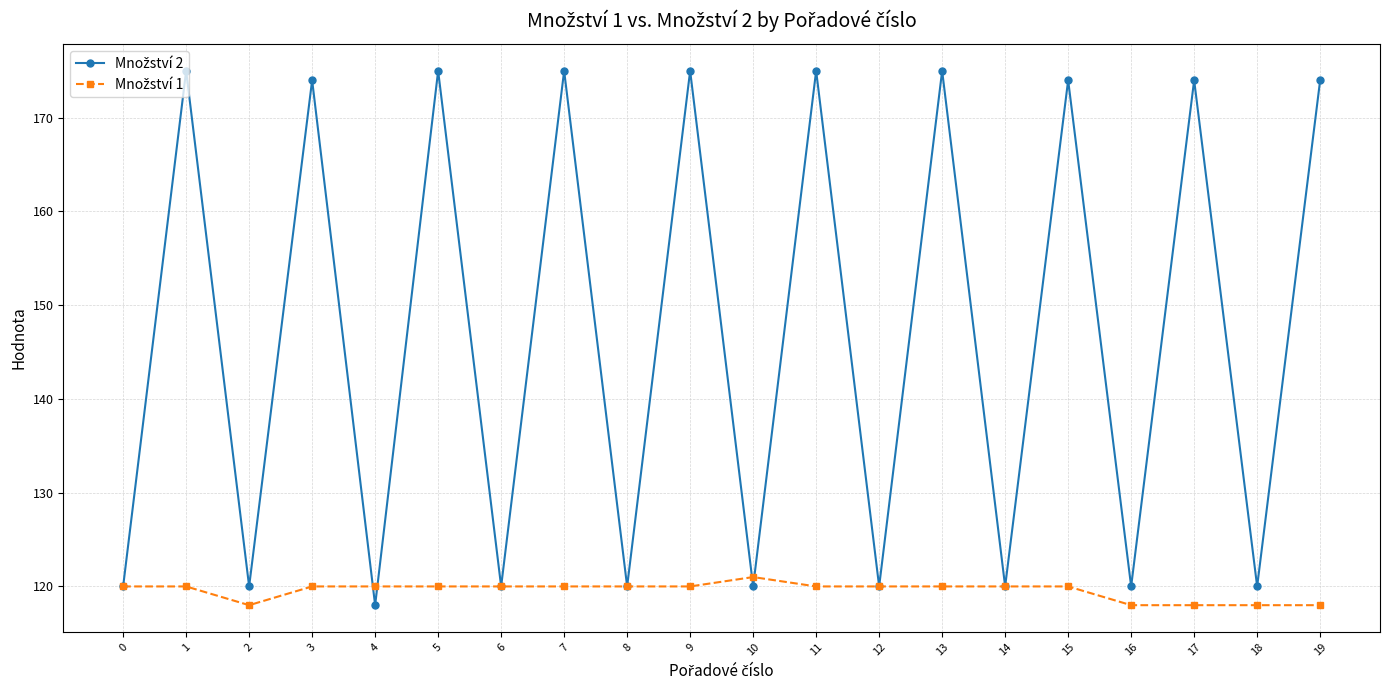

What is the maximum value shown in the chart?

175